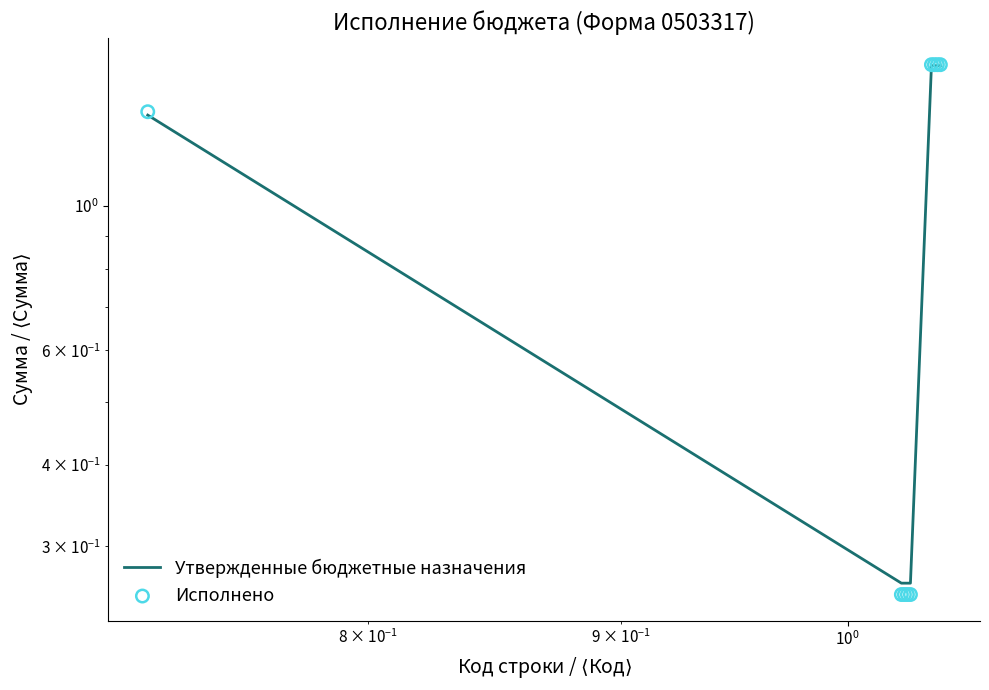

Which series contains the lowest Y value?

Исполнено